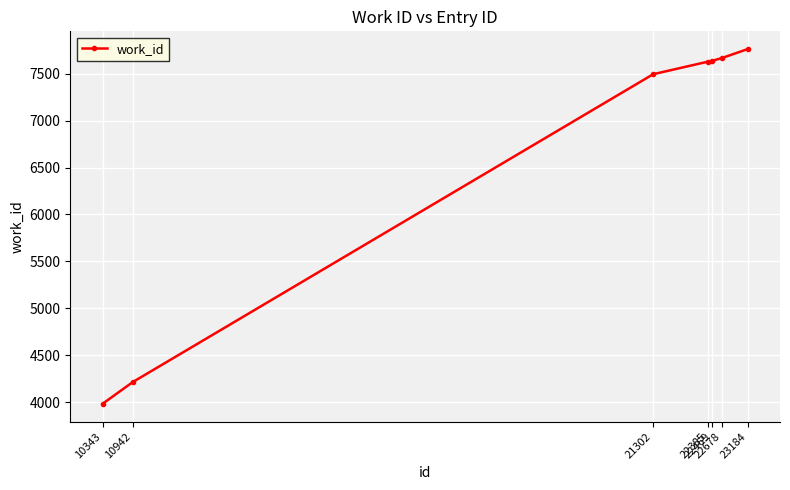

What is the difference between the second highest and second lowest values?

3457